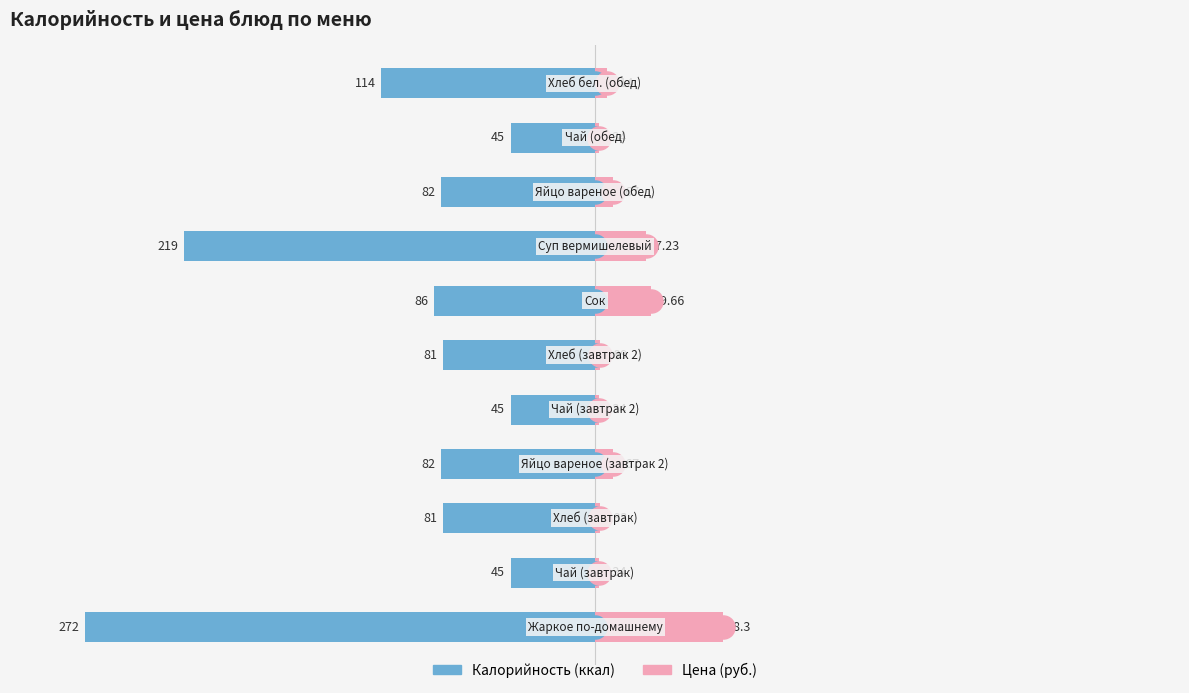

How many Калорийность (ккал) values are between -114 and -45?

9